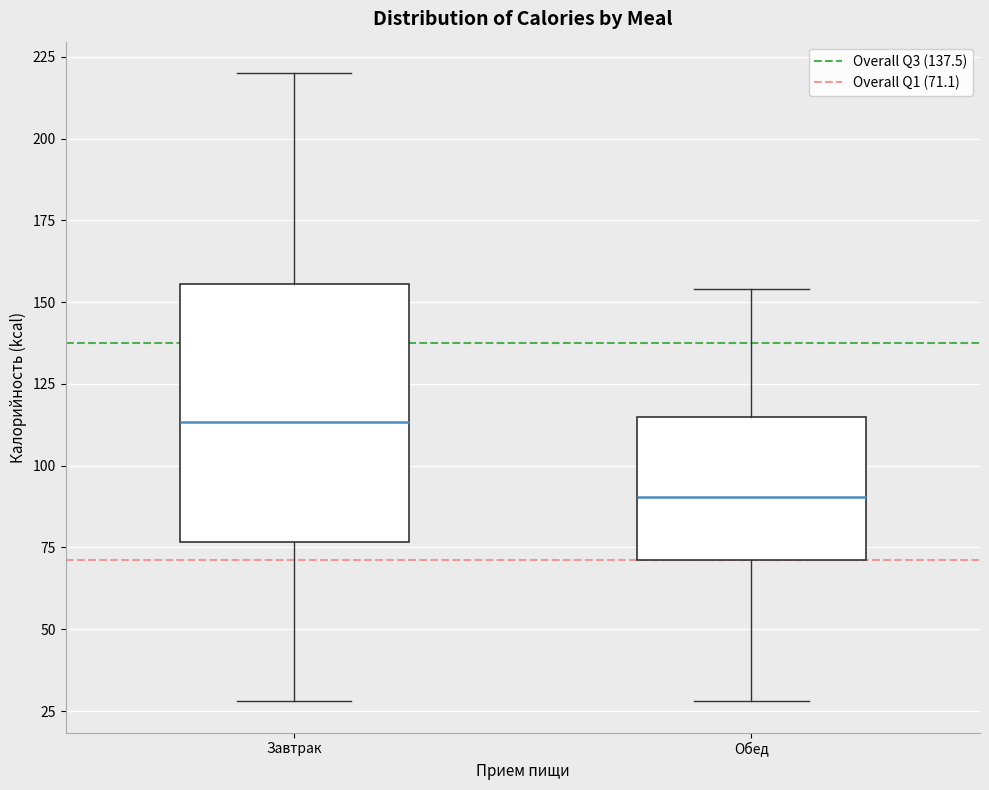

Reading left to right, read every box against the y-axis: the position of its median line, the range the box covers, and the ends of its whiskers. The values are not printed on the chart, so give them approximately, as read against the axis.

Завтрак: median 115, box 75 to 155, whiskers 30 to 220
Обед: median 90, box 70 to 115, whiskers 30 to 155